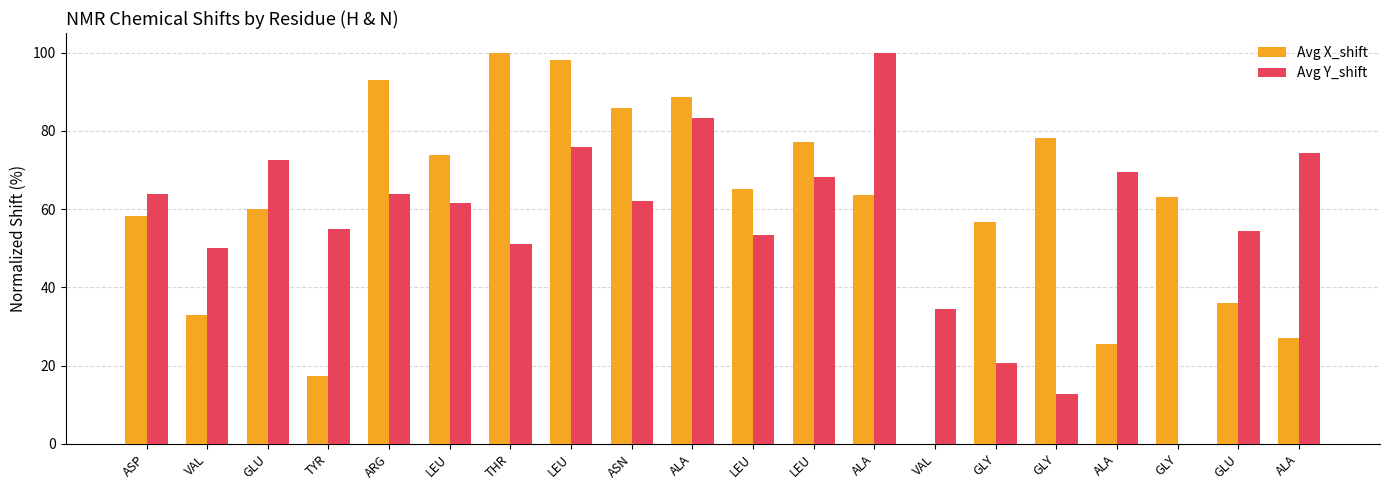

How many series are shown in this chart?

2